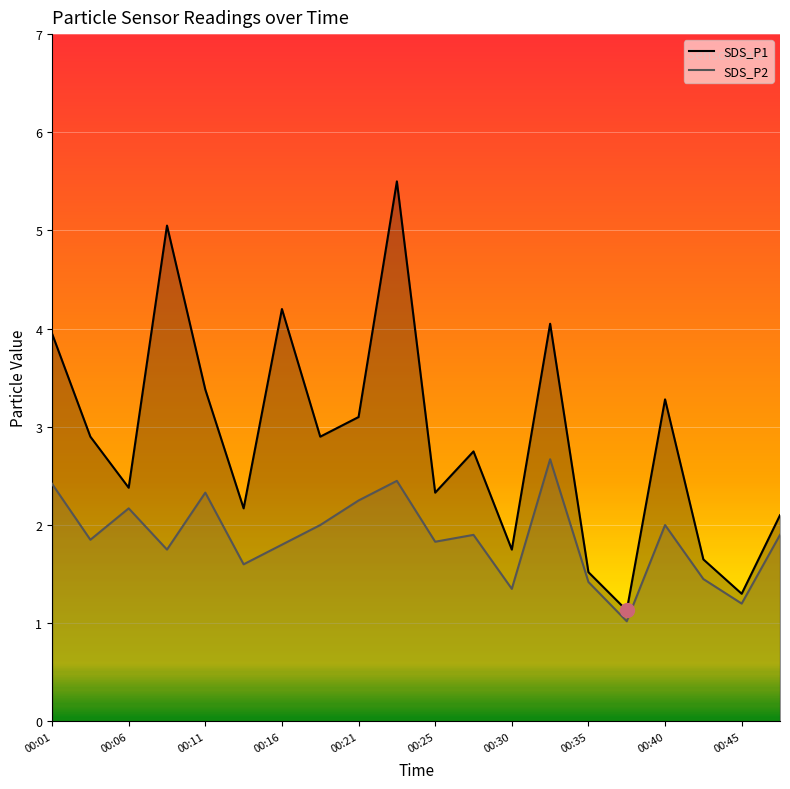

Rank the series by their maximum value, from highest to lowest.

SDS_P1, SDS_P2